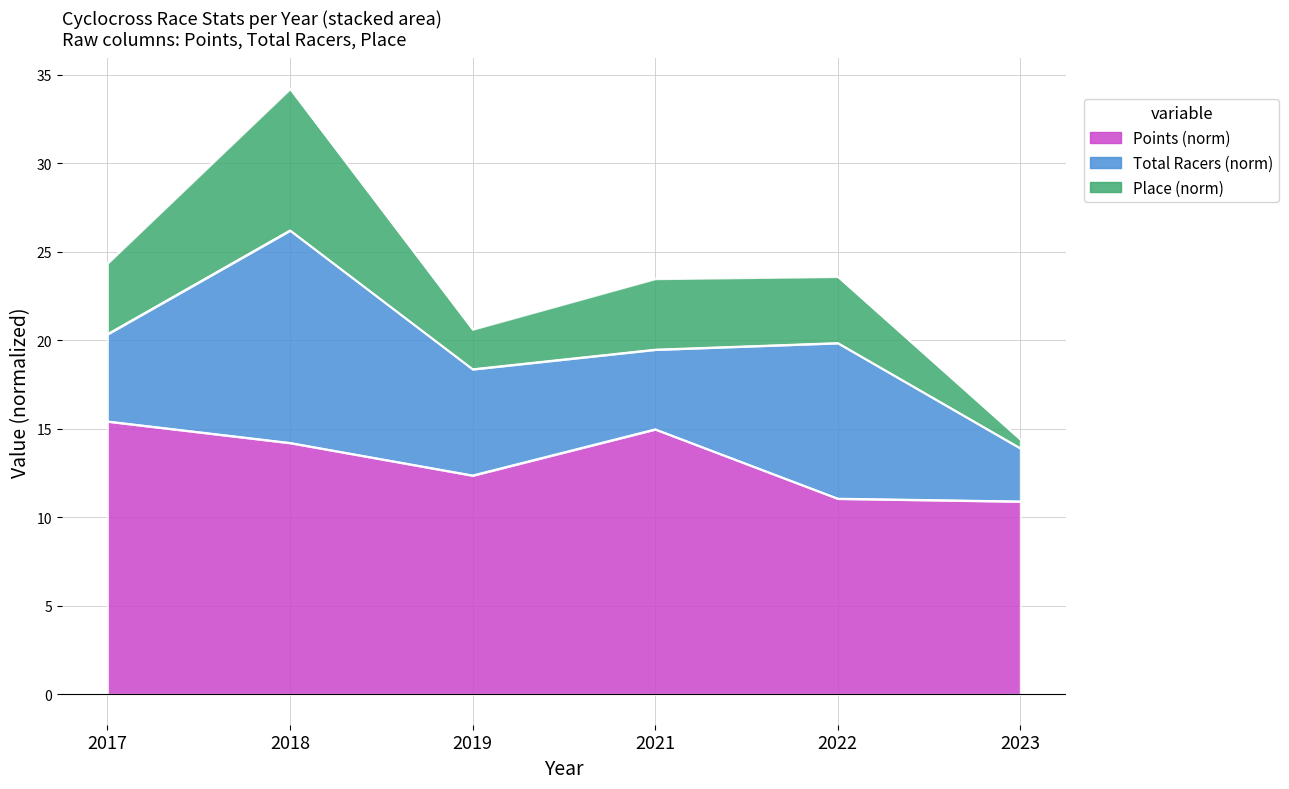

Does the chart display data point markers on the line(s)?

No